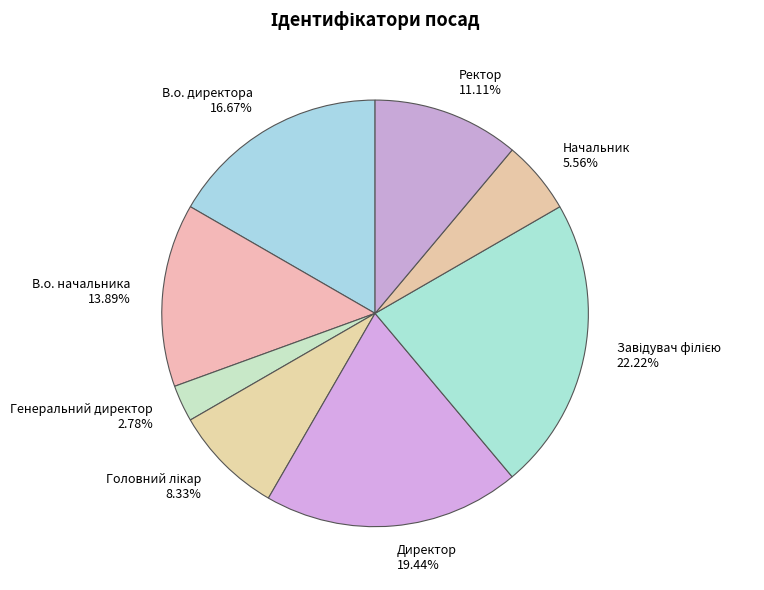

Is it true that Генеральний директор is 3% of the pie?

True